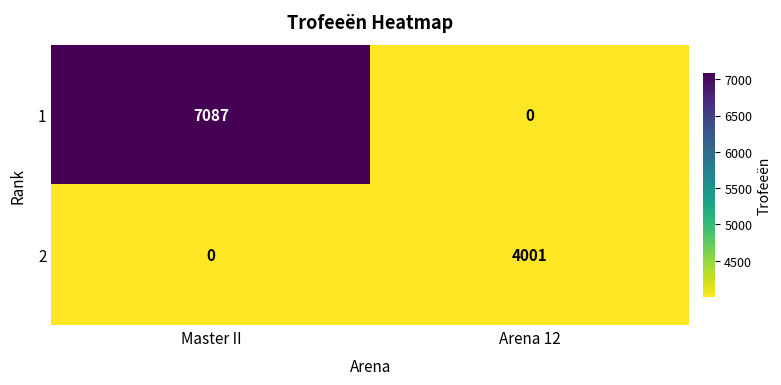

Reading left to right, what are all the values shown in this chart?

1: Master II=7087	Arena 12=0
2: Master II=0	Arena 12=4001